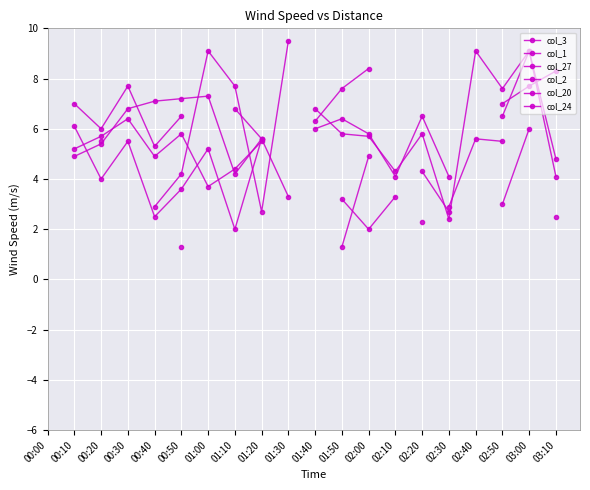

True or false: col_20 has a value of 6.5 at 02:20.

True